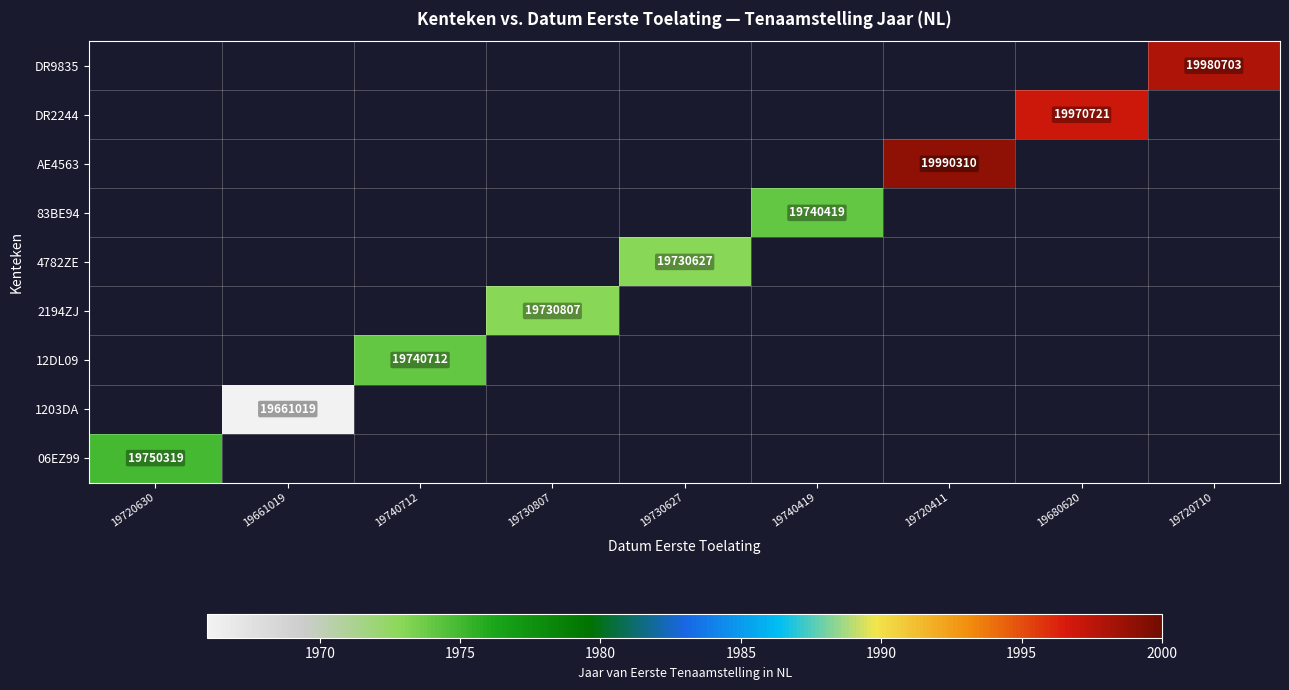

True or false: 4782ZE has a value of 12640904 at 19730627.

False